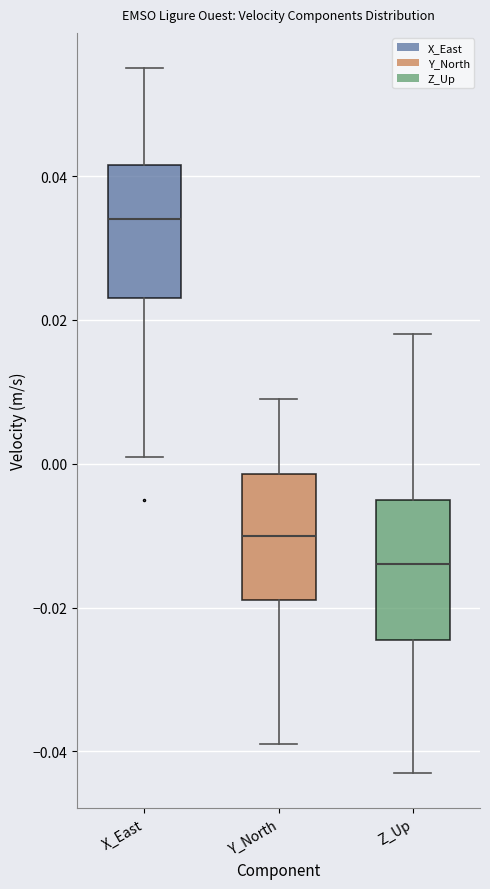

Which box has the lowest median line?

Z_Up